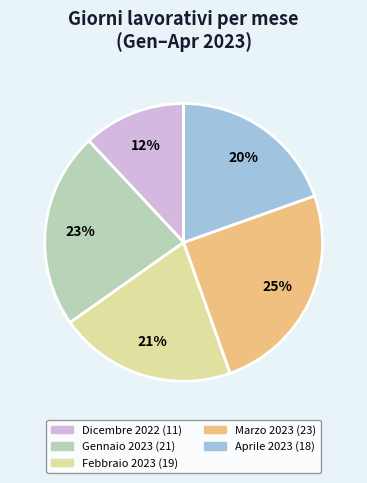

Which category has the smallest portion of the pie?

Dicembre 2022